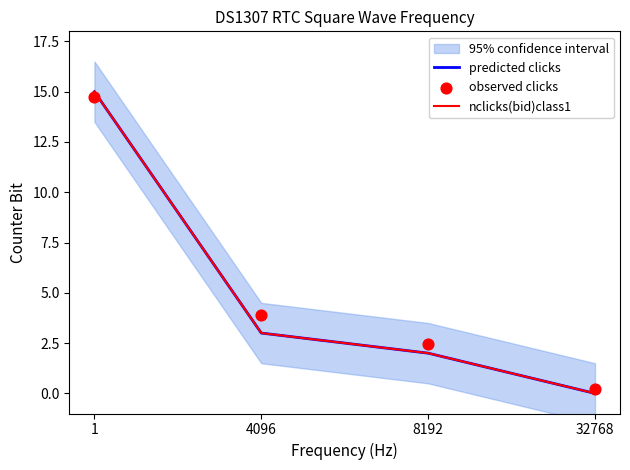

Which series contains the lowest Y value?

predicted clicks